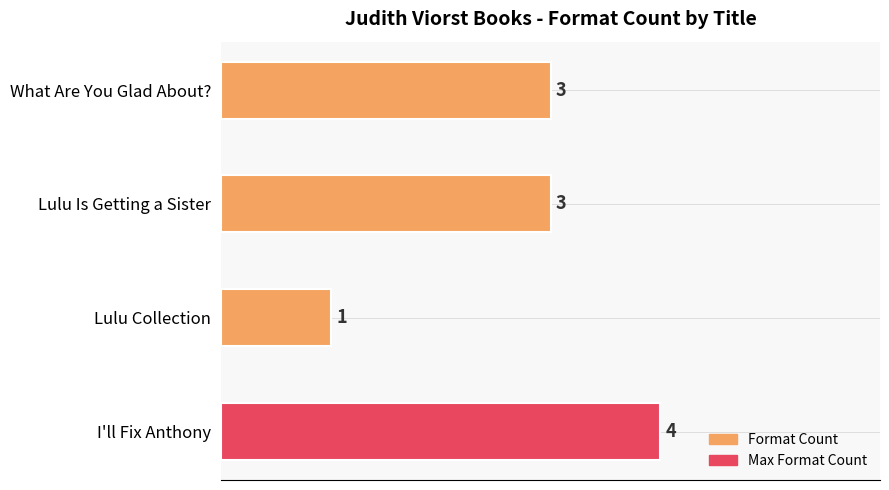

Approximately how many times larger is the value at Lulu Is Getting a Sister compared to I'll Fix Anthony?

0.8